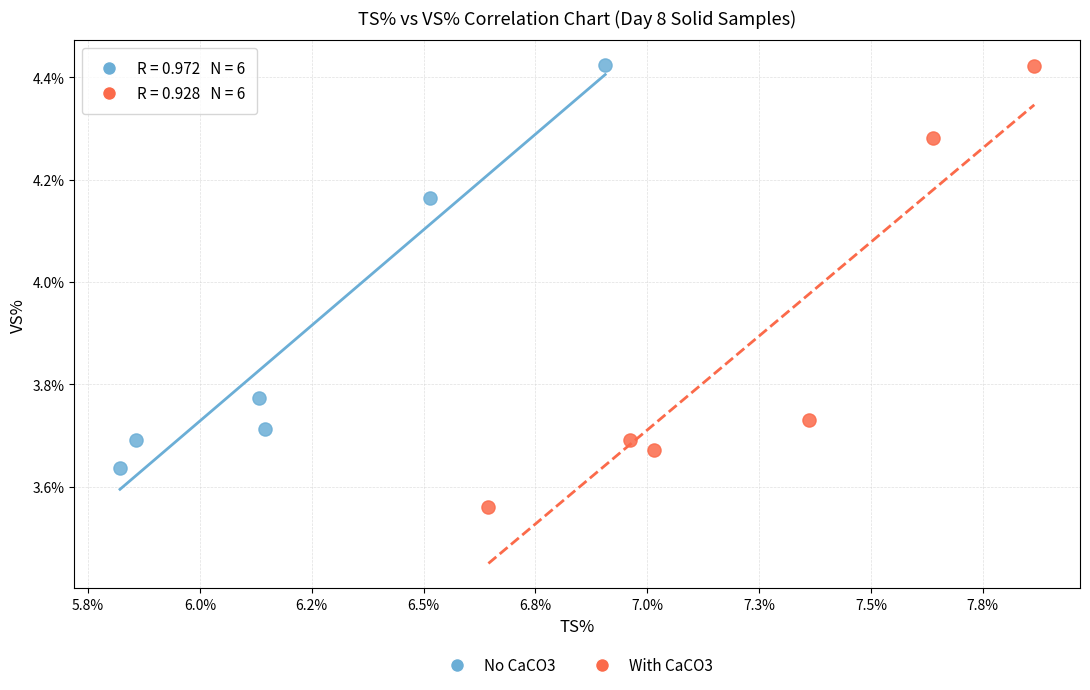

Which series contains the lowest Y value?

With CaCO3